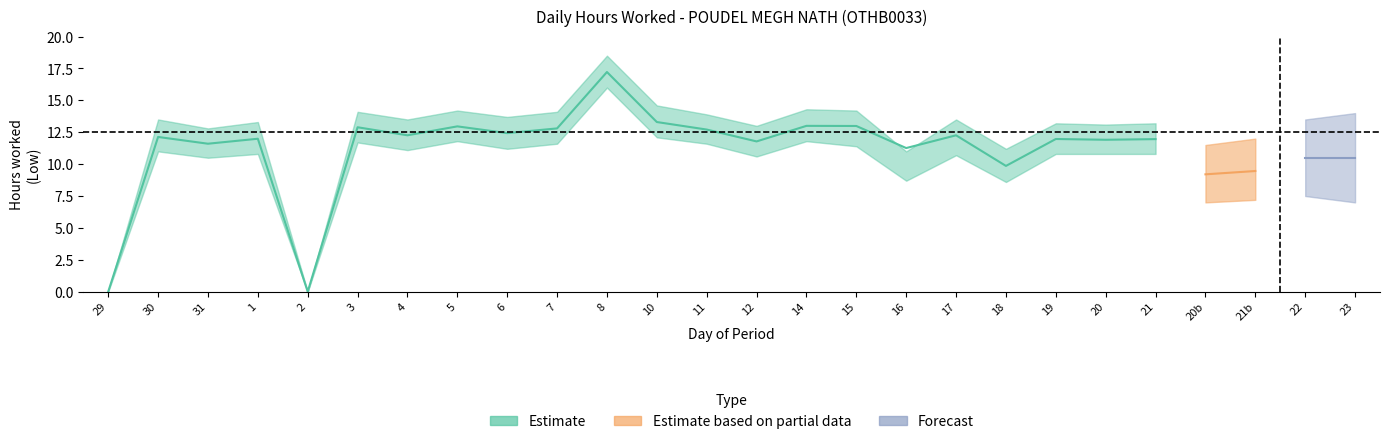

How many data points does each series have?

22